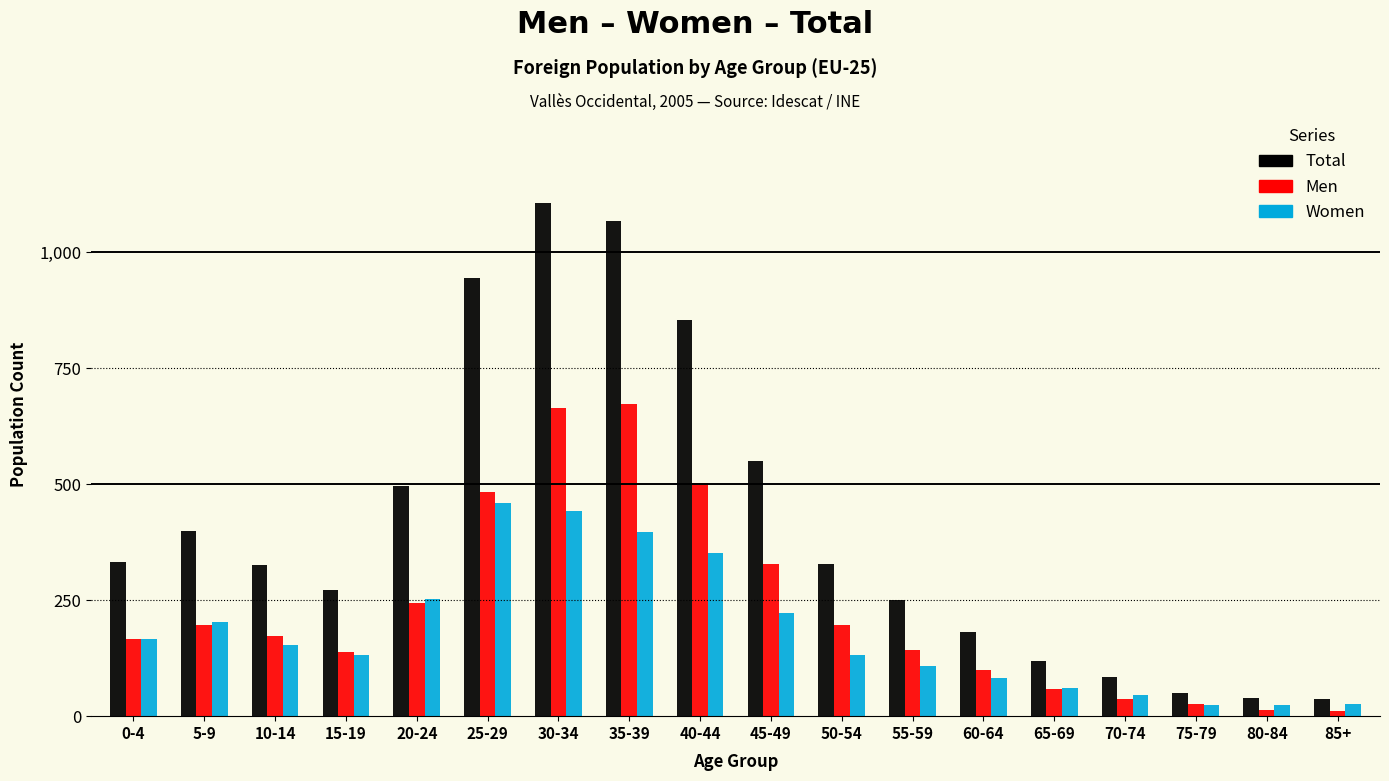

Is the value of Total at 75-79 greater than the value of Men at 60-64?

No